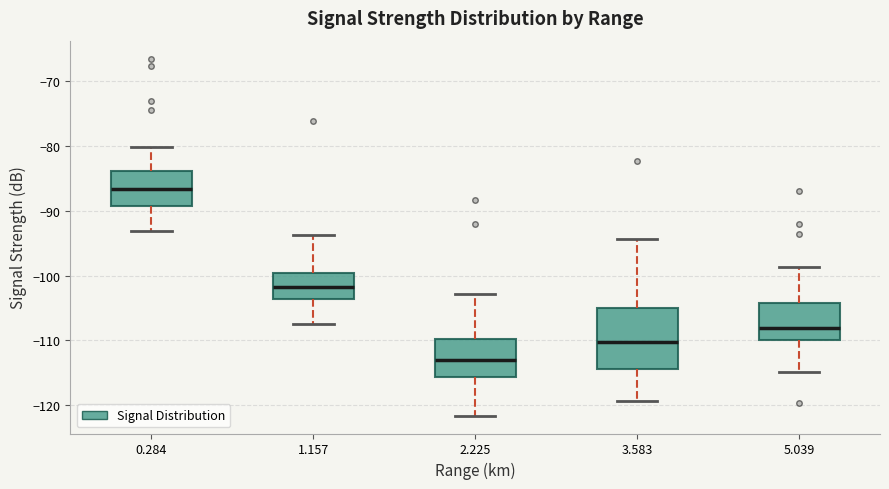

Which box has the lowest median line?

2.225